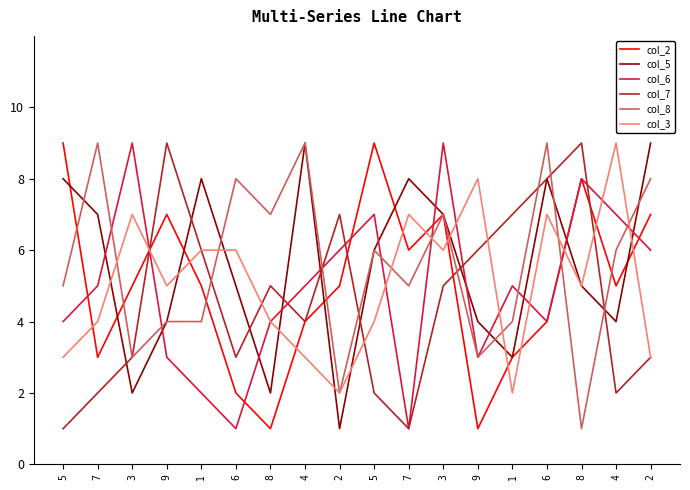

What is the value of the col_6 point at the 13th from the left?

3